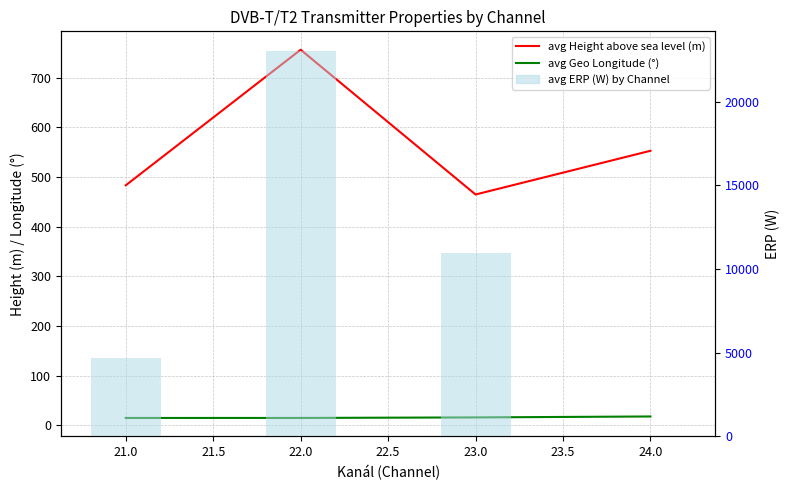

Is it true that avg ERP (W) by Channel equals 9115.2 at 22.0?

False